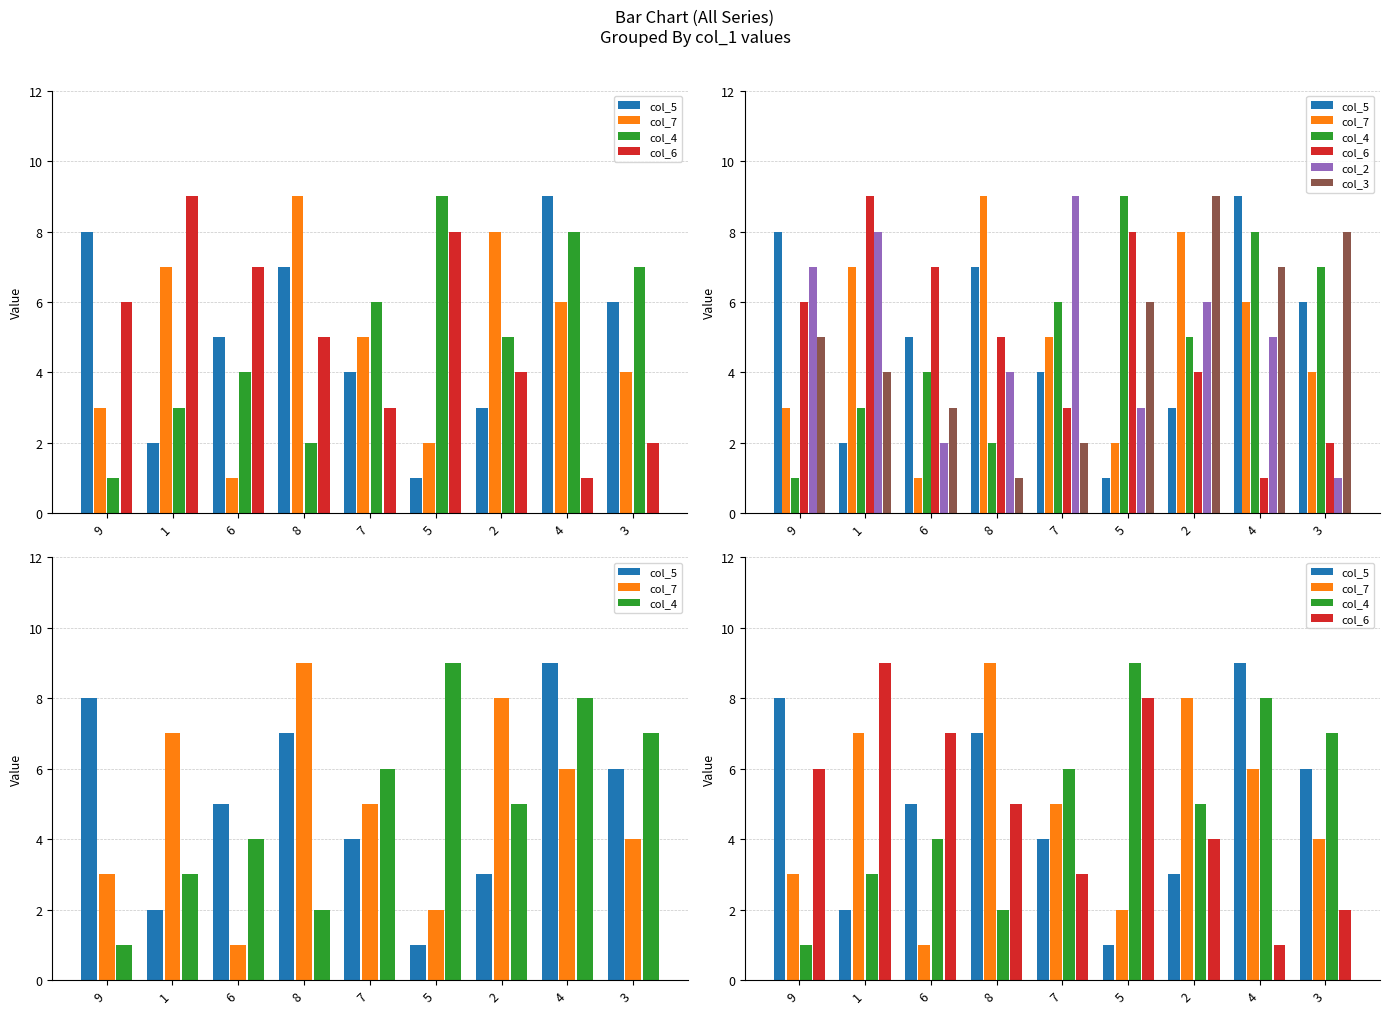

At how many categories does at least one series exceed 3?

9